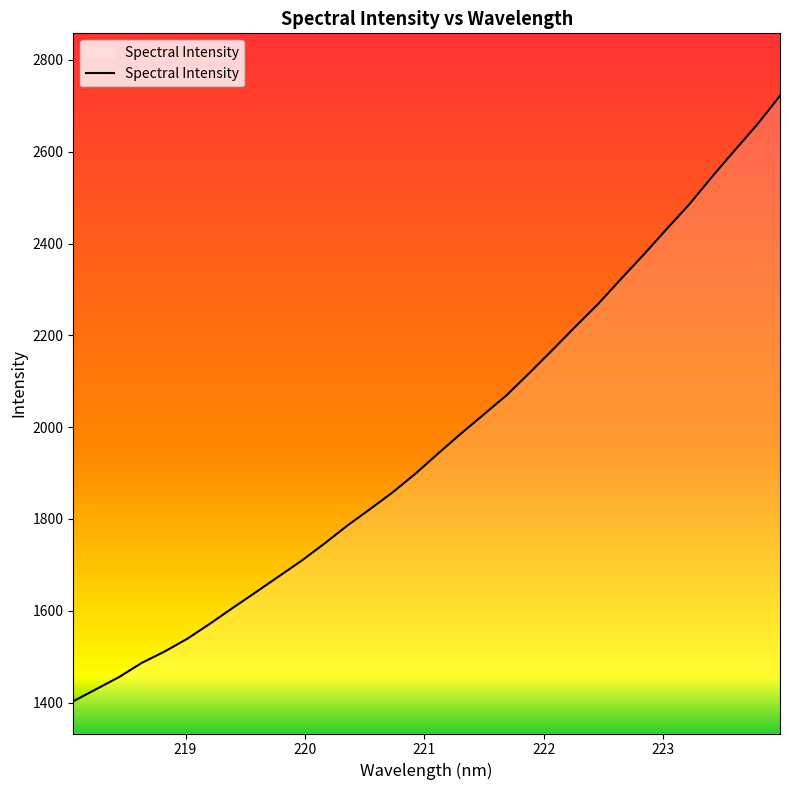

What is the greatest value displayed?

2721.8